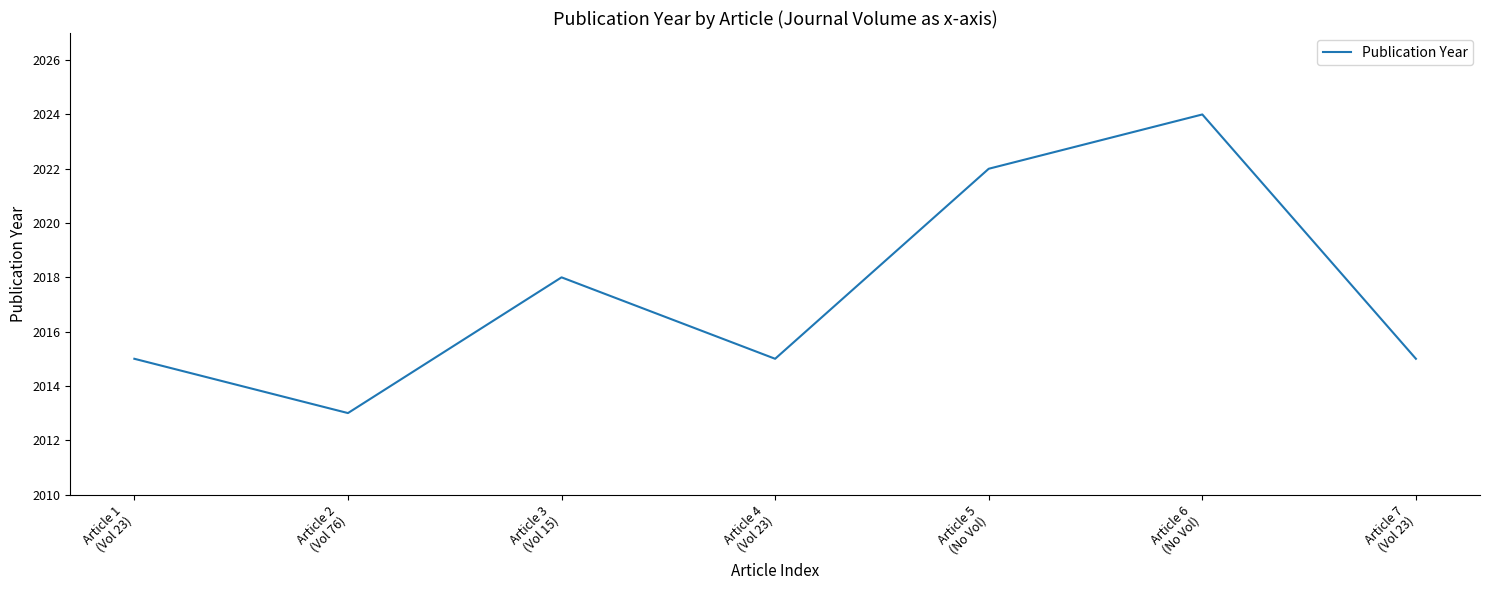

What is the sum of all values?

14122